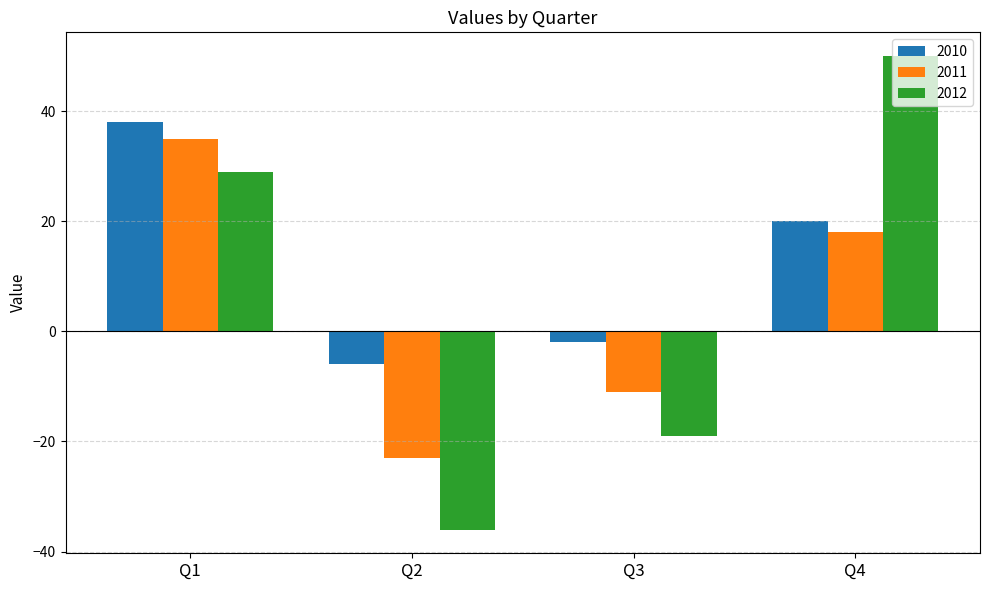

Rank the series by their average value, from highest to lowest.

2010, 2012, 2011